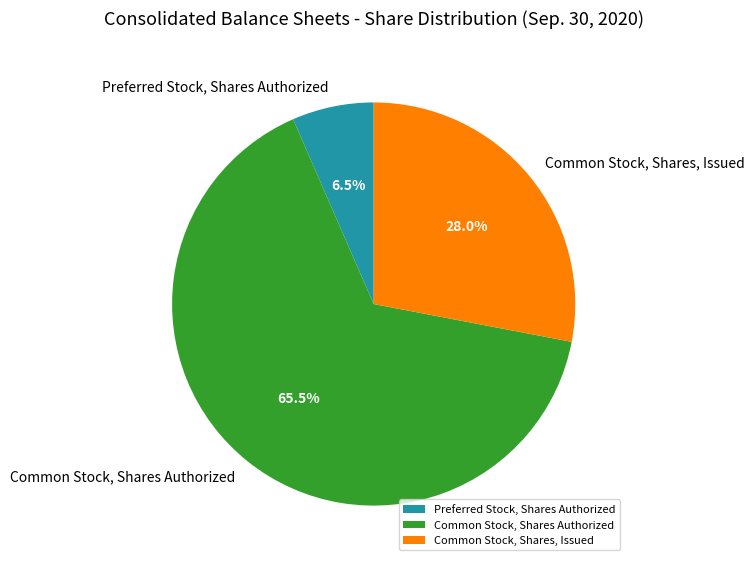

To the nearest percent, what is the difference between the largest and smallest slice percentages?

59%